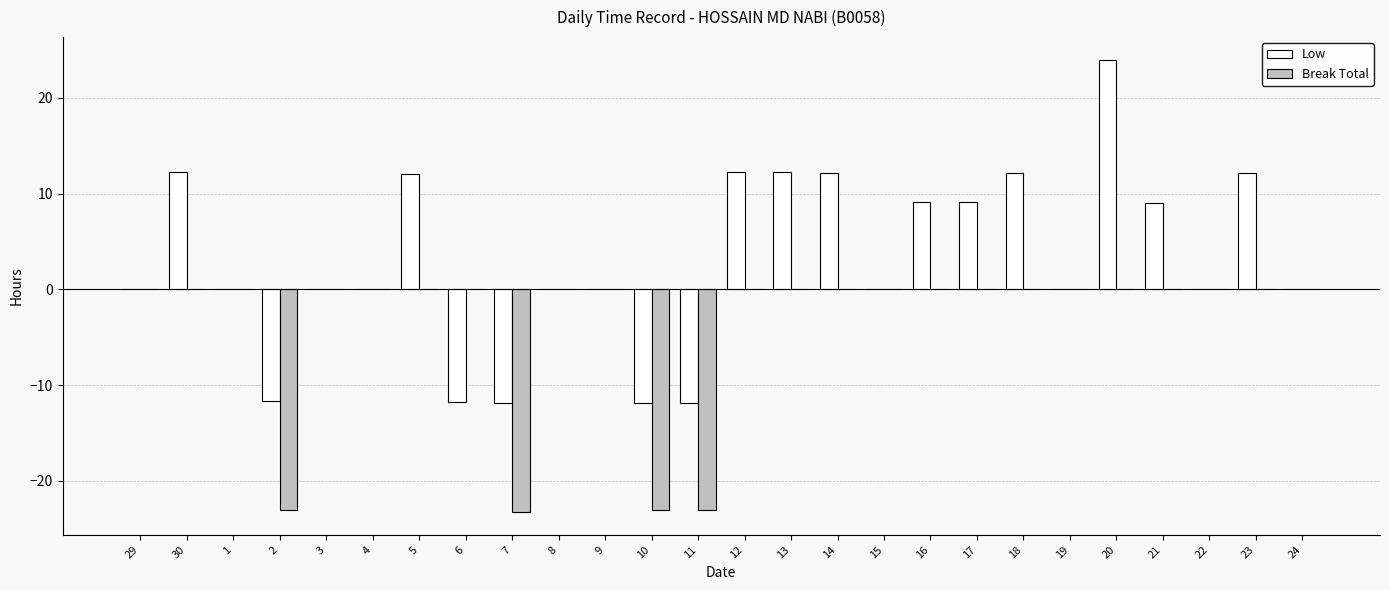

What is the greatest value displayed?

24.0